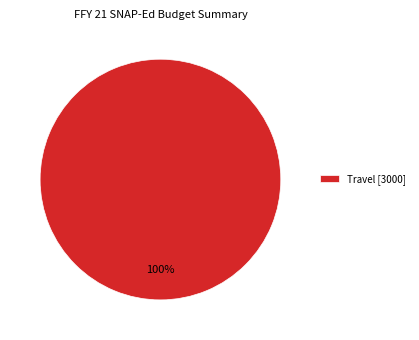

Rank the categories by value from highest to lowest.

Travel [3000]